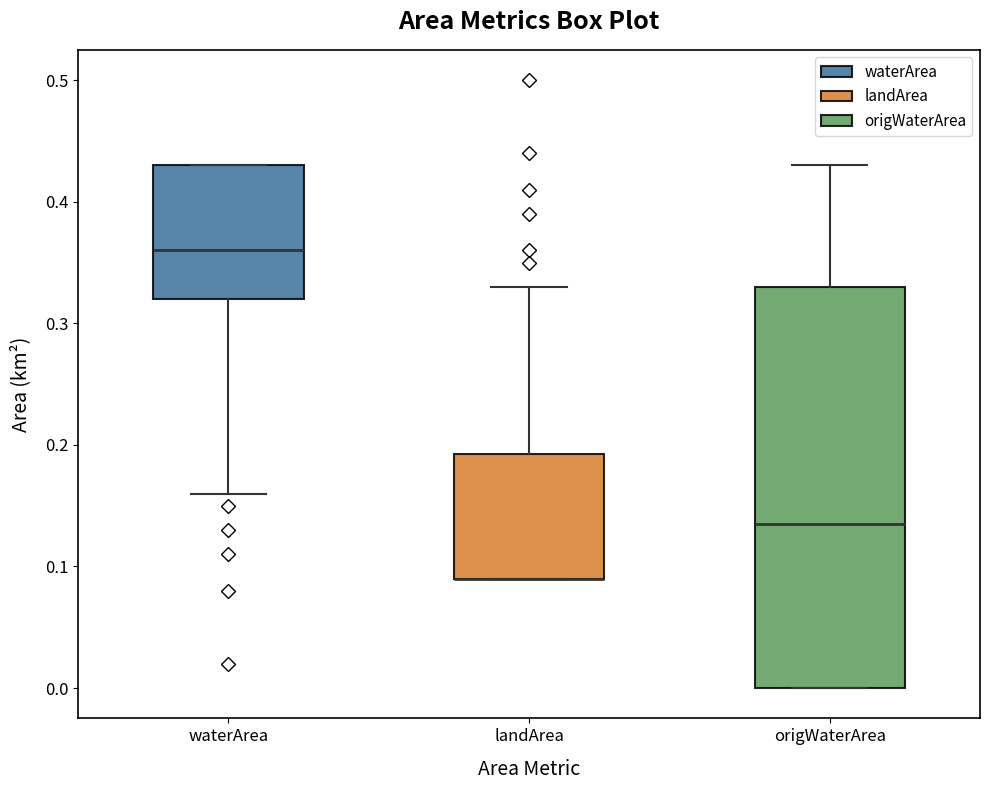

Reading left to right, transcribe this box plot: for each box, give where its median line is, the range the box spans, and where its two whiskers end, as read against the y-axis. The values are not printed on the chart, so give them approximately, as read against the axis.

waterArea: median 0.36, box 0.32 to 0.43, whiskers 0.16 to 0.43
landArea: median 0.09 (drawn on the box's lower edge), box 0.09 to 0.19, whiskers 0.09 to 0.33
origWaterArea: median 0.14, box 0.00 to 0.33, whiskers 0.00 to 0.43